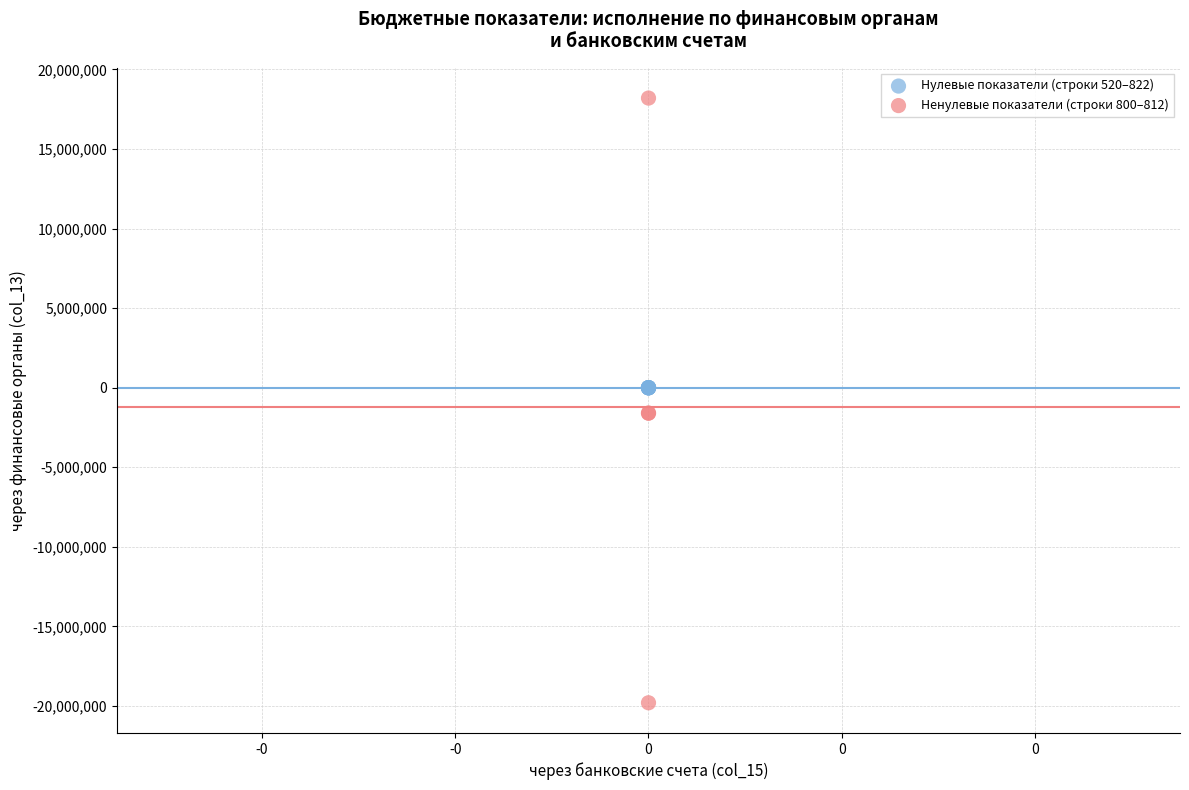

Which series reaches the maximum Y coordinate?

Ненулевые показатели (строки 800–812)